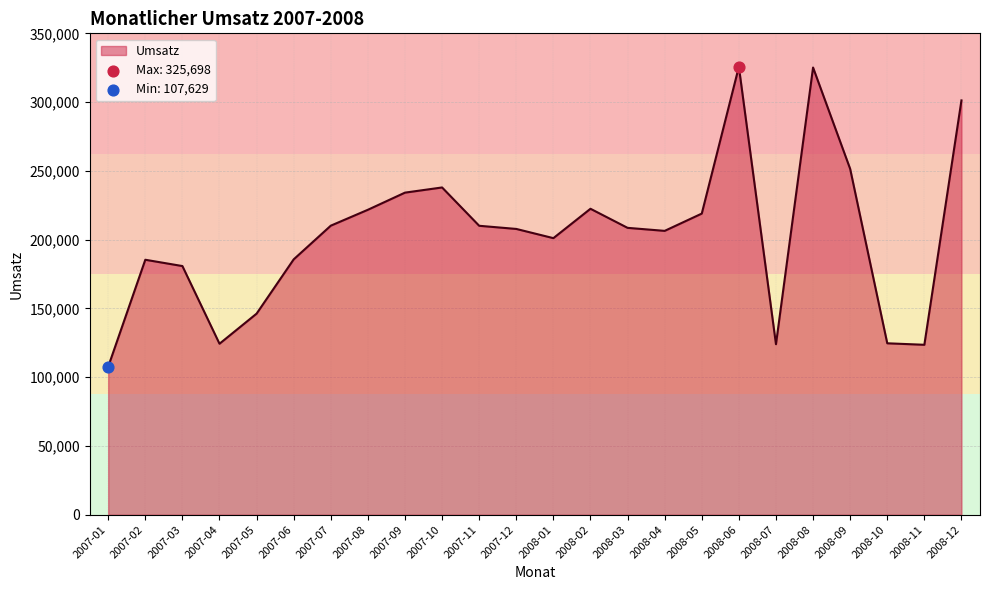

What is the change in value from 2007-10 to 2008-05?

-18996